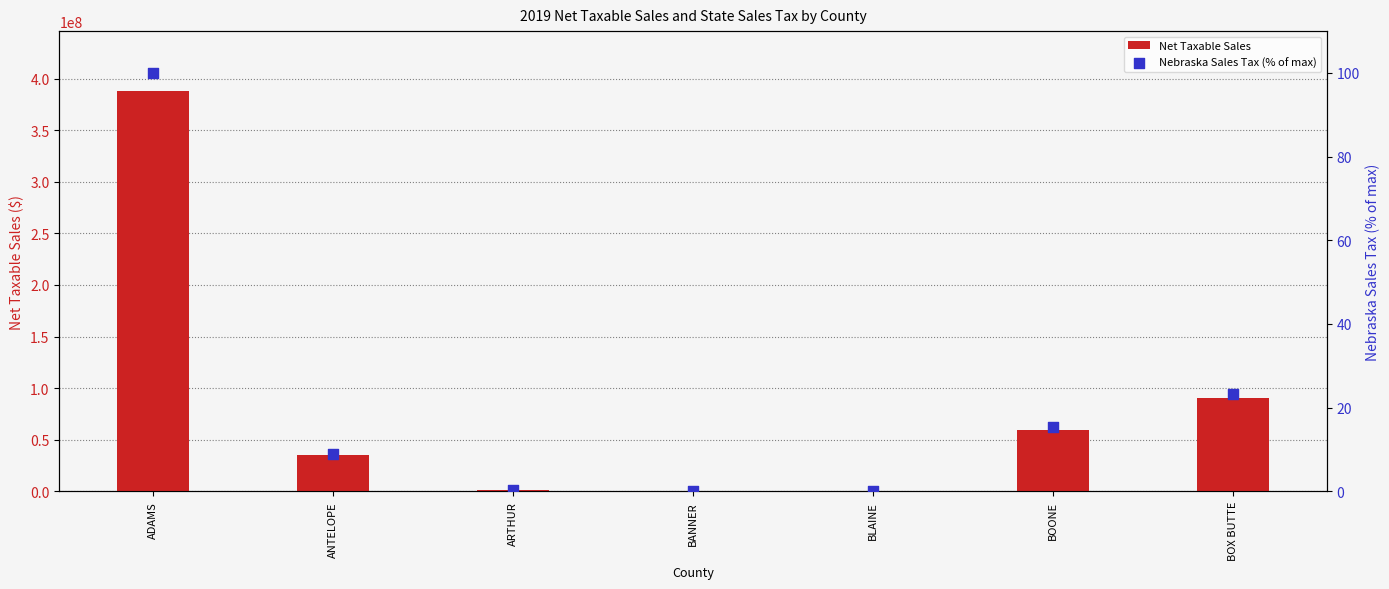

What are all the series names shown in the legend?

Net Taxable Sales, Nebraska Sales Tax (% of max)